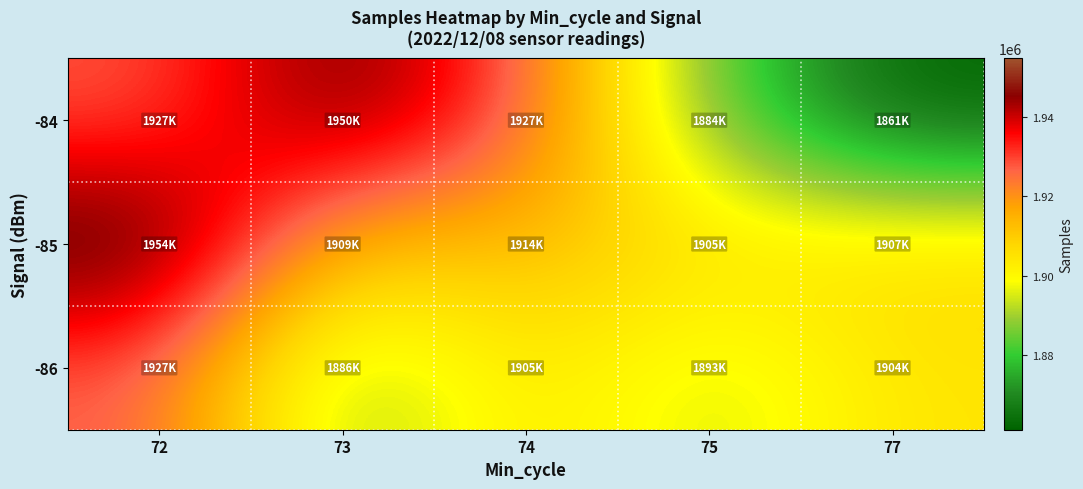

Reading left to right, what are all the values shown in this chart?

-84: 72=1927528	73=1950518	74=1927655	75=1884360	77=1861223
-85: 72=1954819	73=1909961	74=1914499	75=1905599	77=1907270
-86: 72=1927528	73=1886857	74=1905493	75=1893369	77=1904745